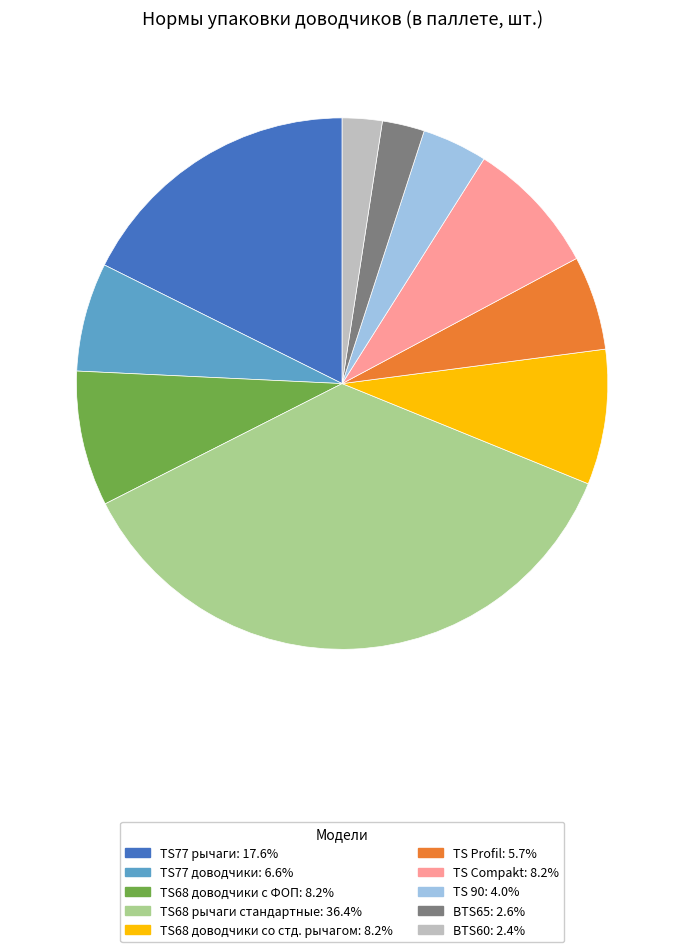

Is there any slice that represents more than half of the pie?

No